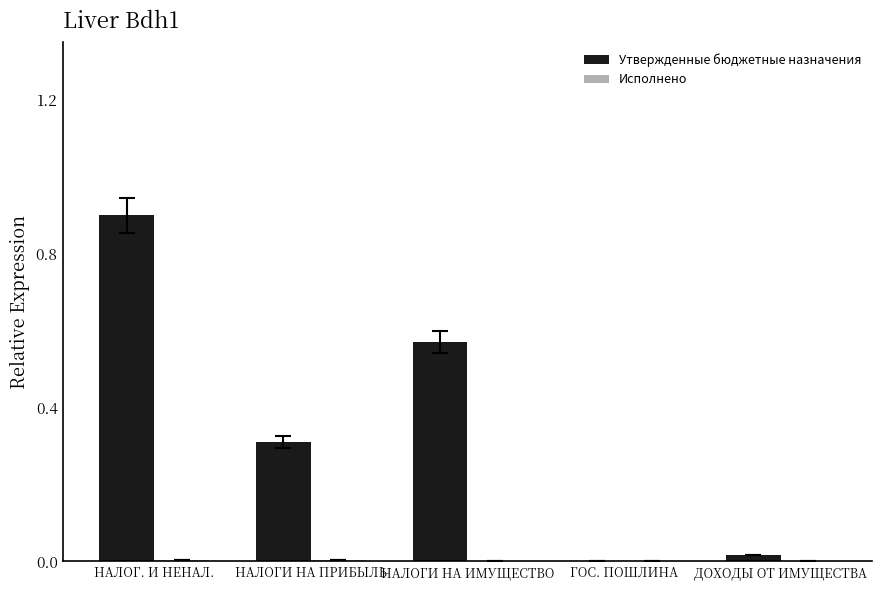

What is the average value of the Утвержденные бюджетные назначения series?

0.4